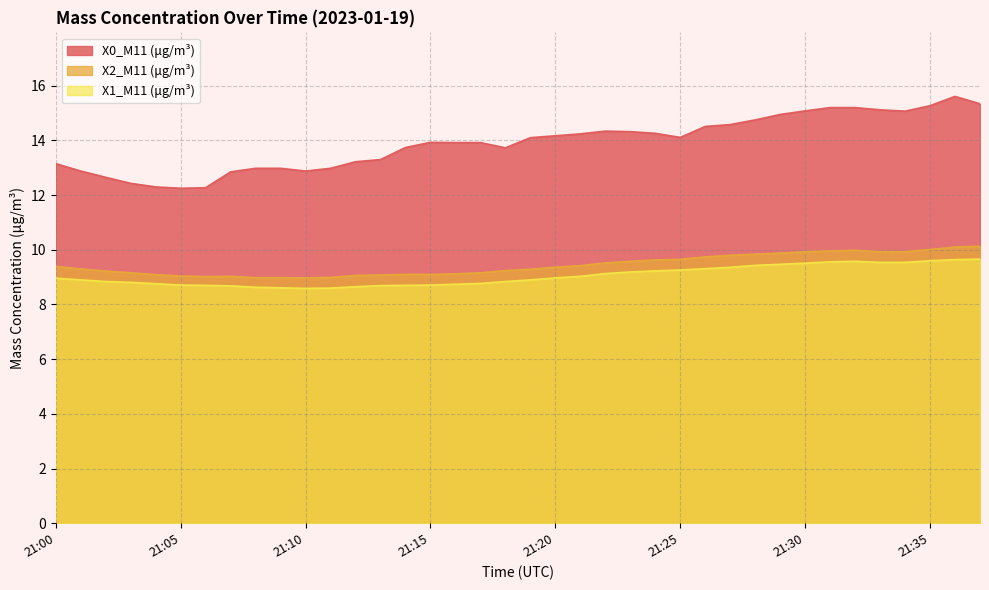

What are all the series names shown in the legend?

X0_M11 (μg/m³), X2_M11 (μg/m³), X1_M11 (μg/m³)